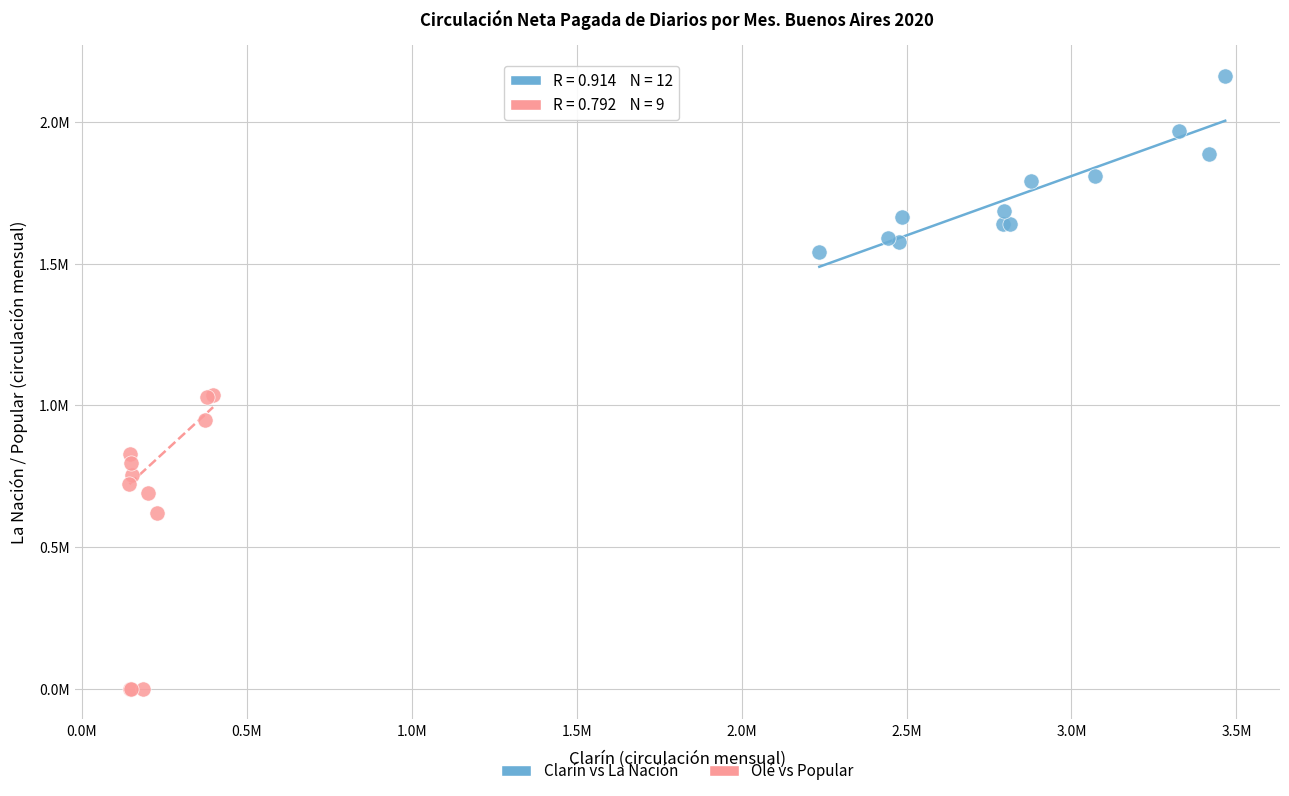

Which series reaches the maximum Y coordinate?

Clarín vs La Nación